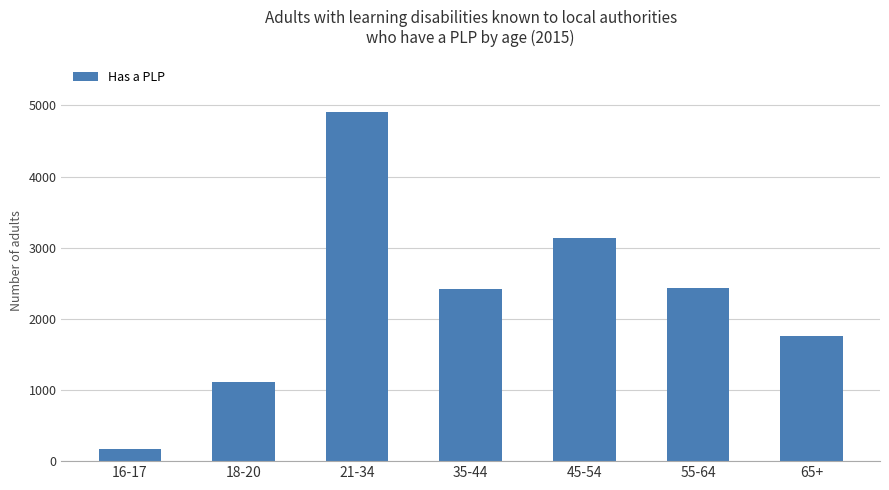

The value at 65+ is 1758. True or false?

True